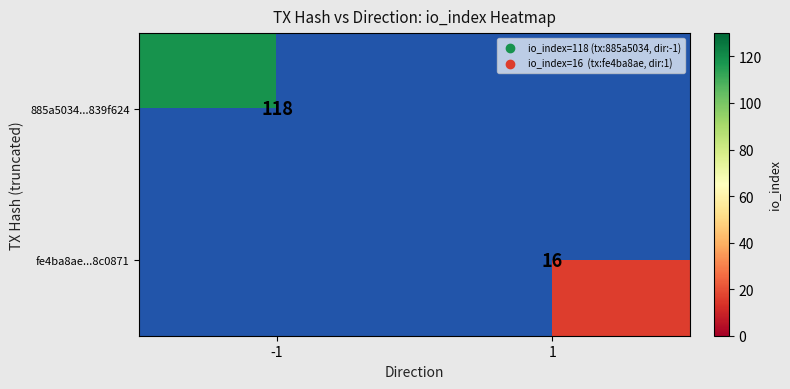

The value of 885a5034...839f624 at -1 is 183. True or false?

False